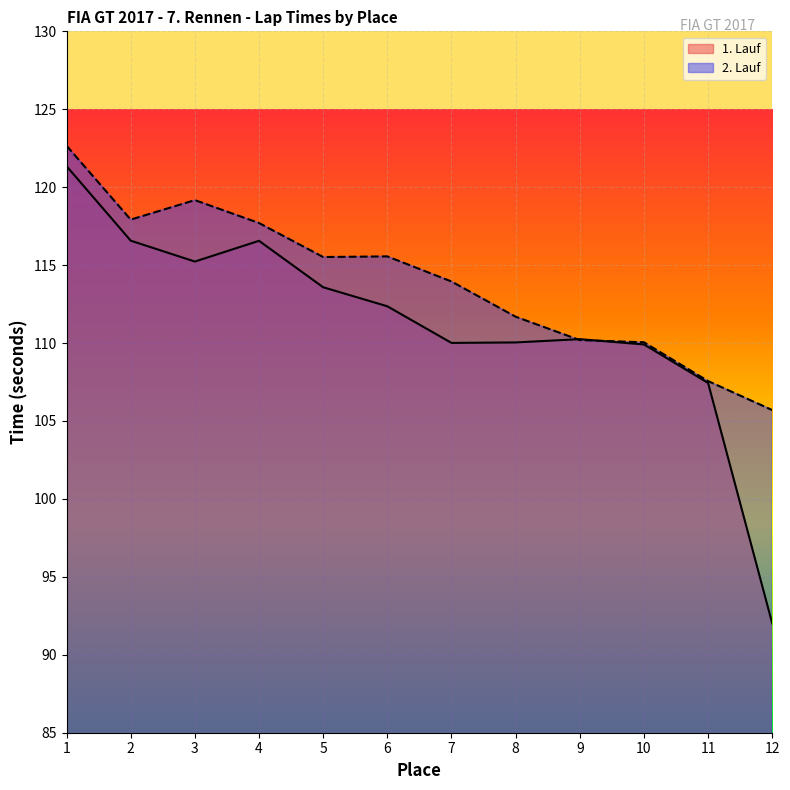

What is the value of the 1. Lauf point at the 4th from the left?

116.6